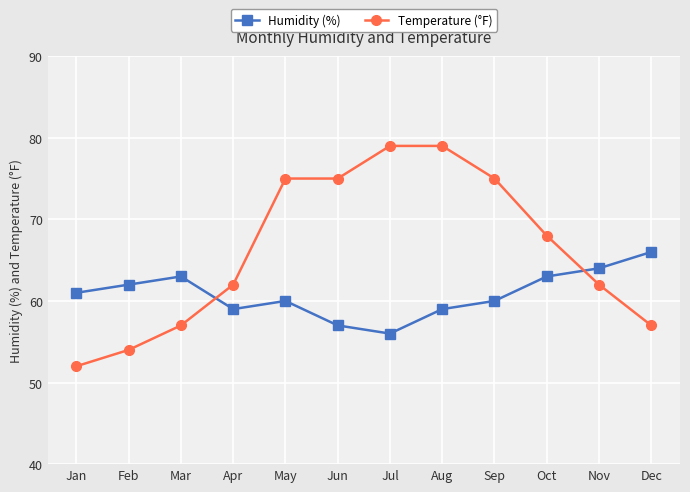

What is the value of the Humidity (%) point at the 9th from the left?

60